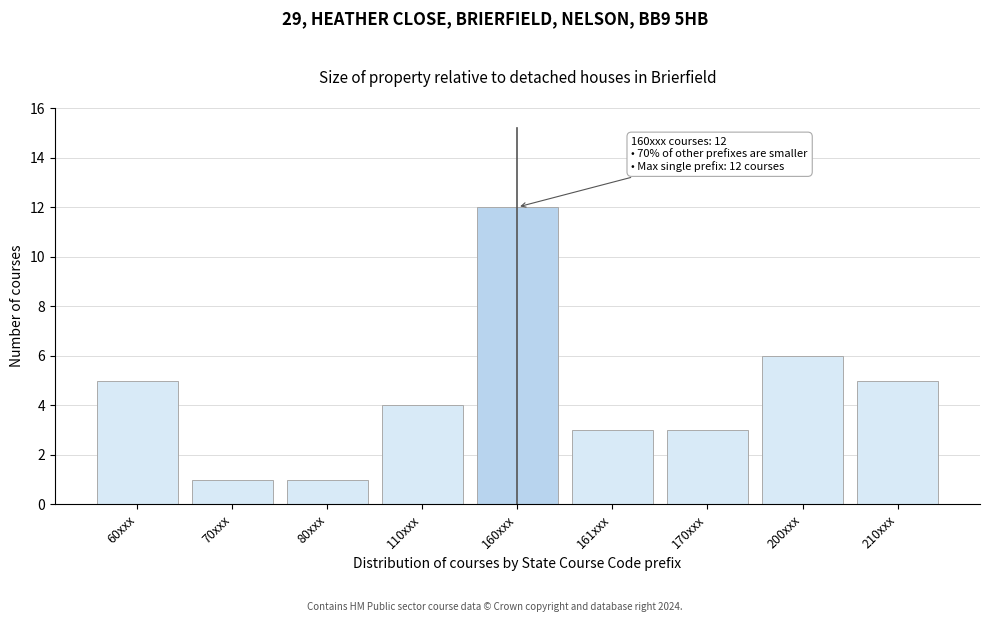

Reading left to right, transcribe all the data shown in this chart.

60xxx=5	70xxx=1	80xxx=1	110xxx=4	160xxx=12	161xxx=3	170xxx=3	200xxx=6	210xxx=5